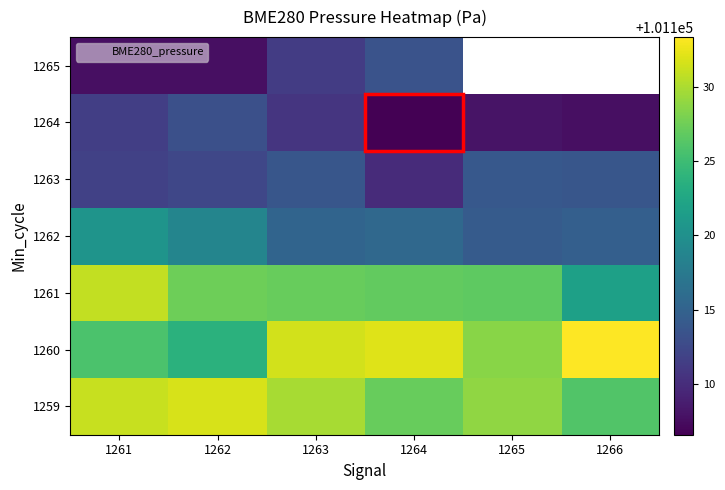

At which label is 1261 closest to 101126?

1265